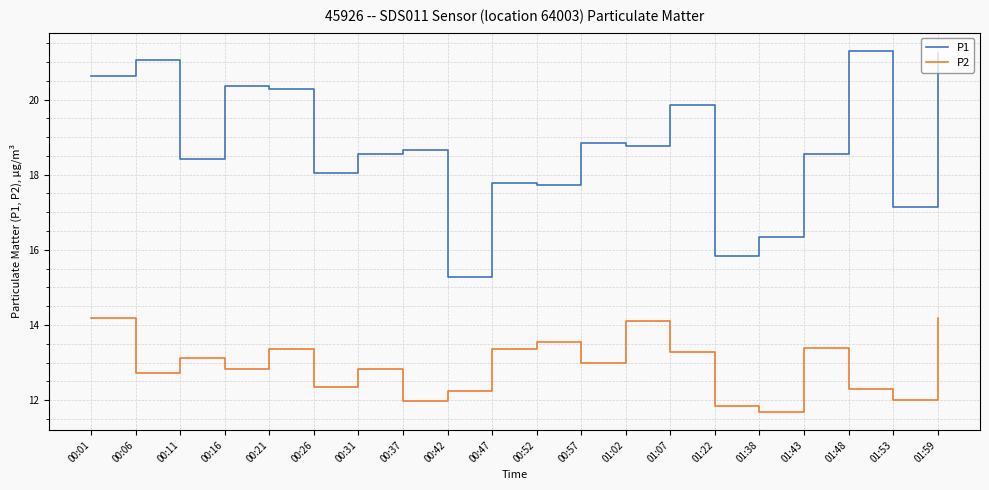

How many distinct data groups are displayed?

2